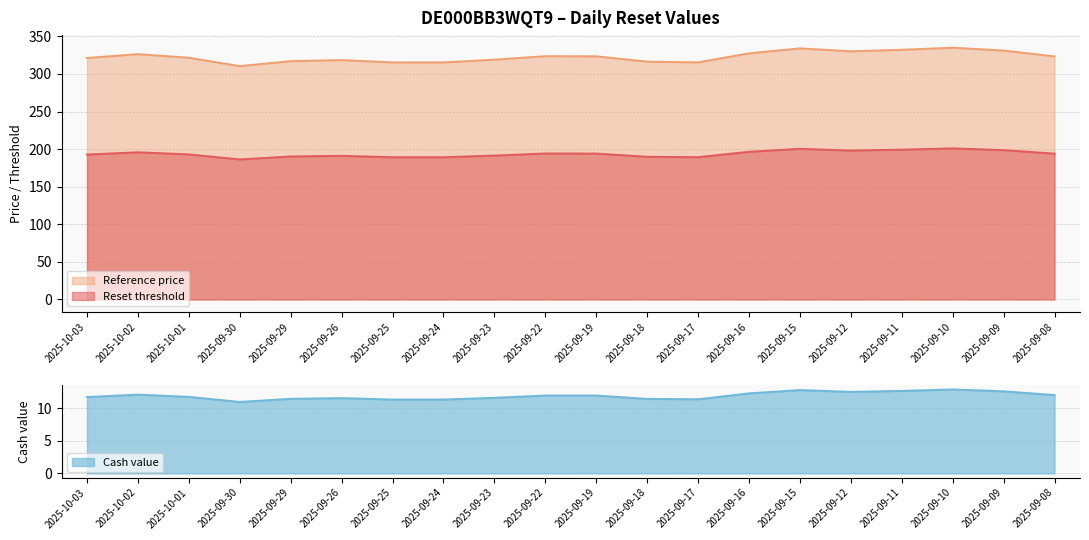

How many lines are shown in the chart?

3